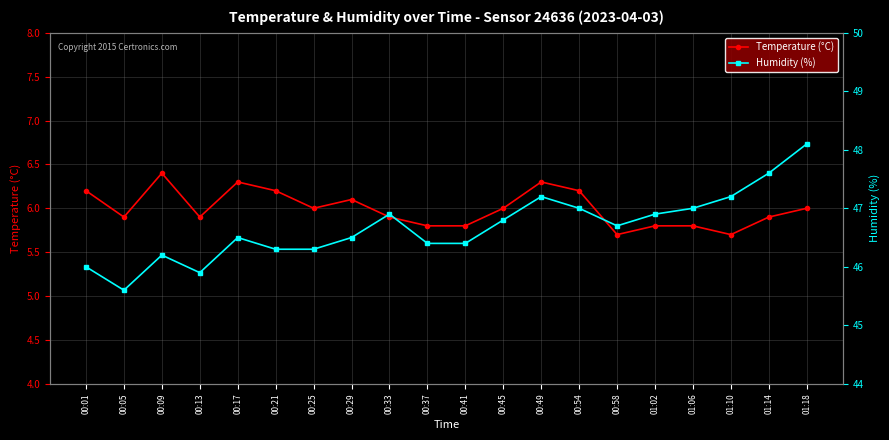

Is this an area chart (filled region under the line)?

No